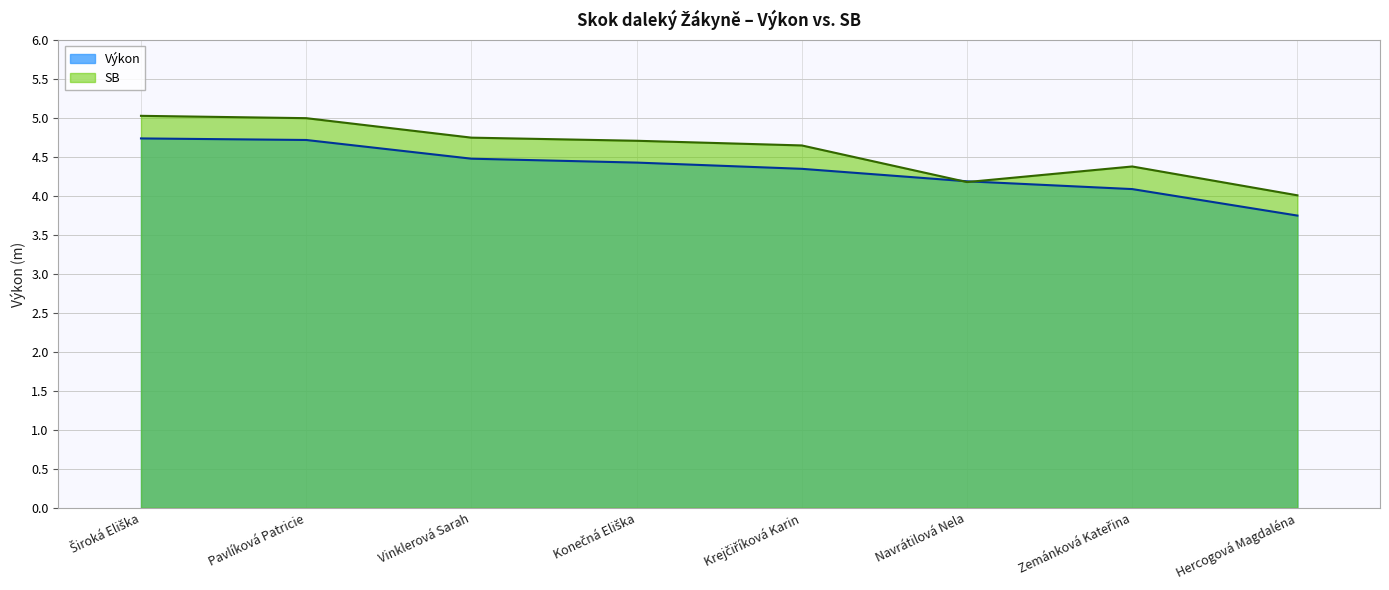

Which series has the largest range (max minus min)?

SB